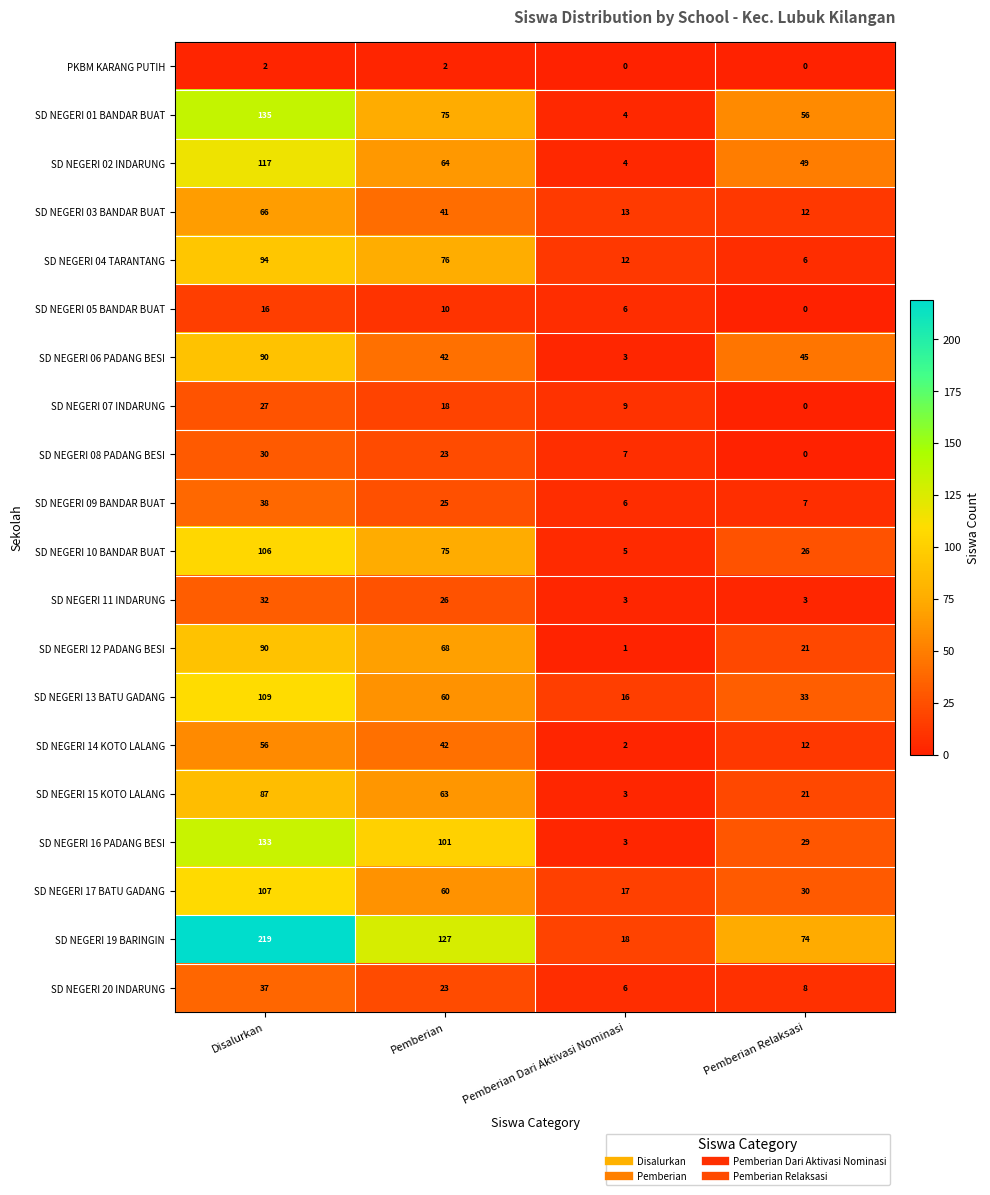

Rank the categories by SD NEGERI 04 TARANTANG value from highest to lowest.

Disalurkan, Pemberian, Pemberian Dari Aktivasi Nominasi, Pemberian Relaksasi